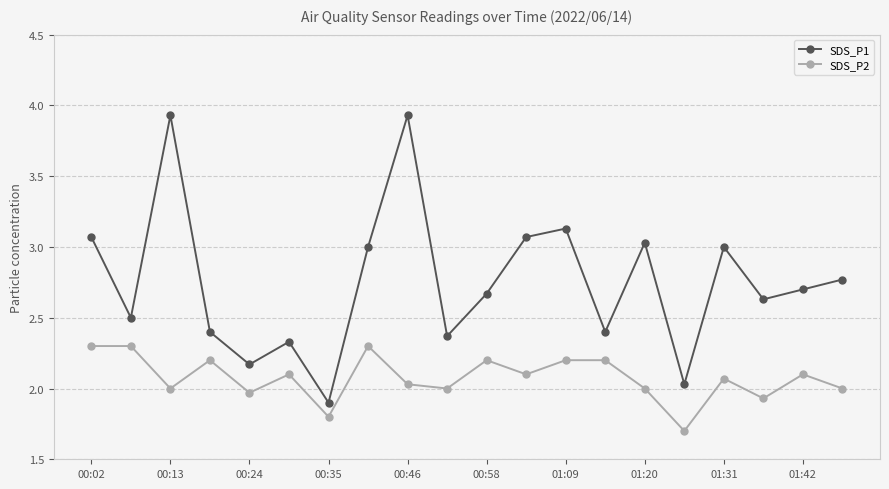

What are all the series names shown in the legend?

SDS_P1, SDS_P2